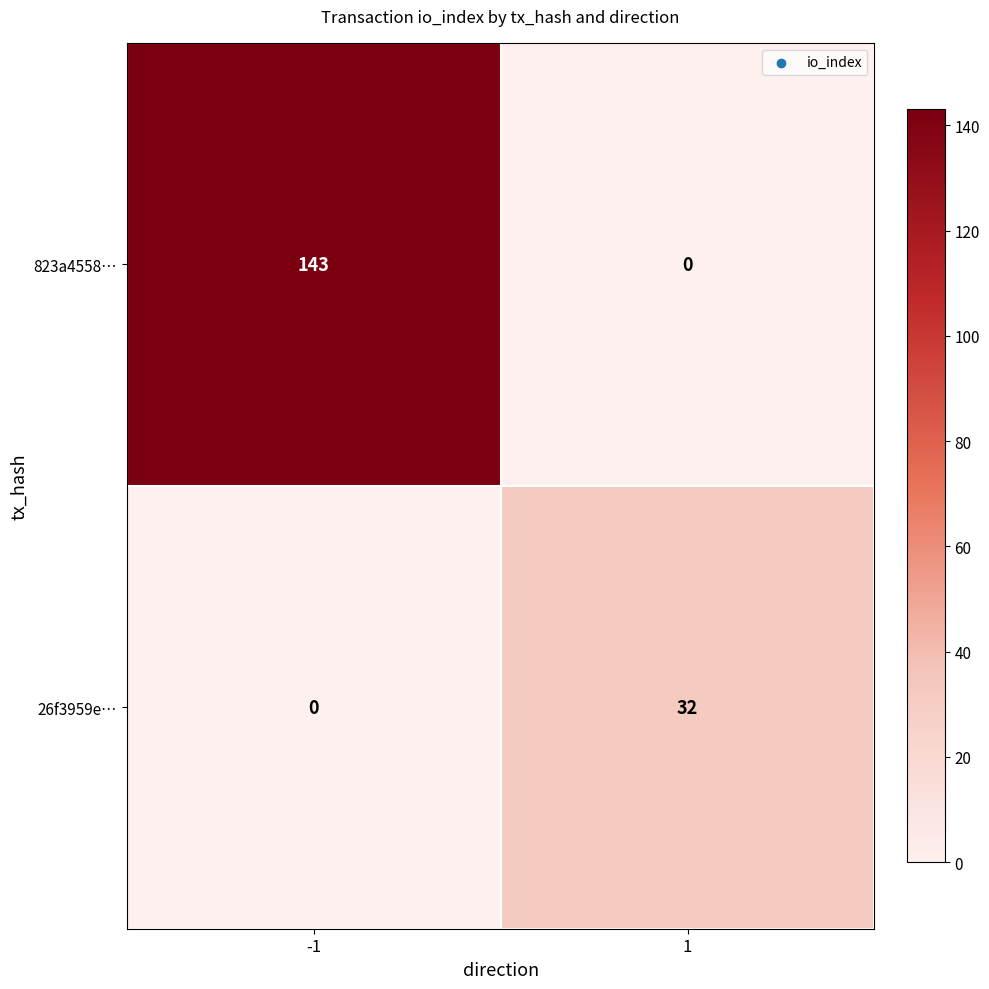

Which series has the largest total across all categories?

823a4558…